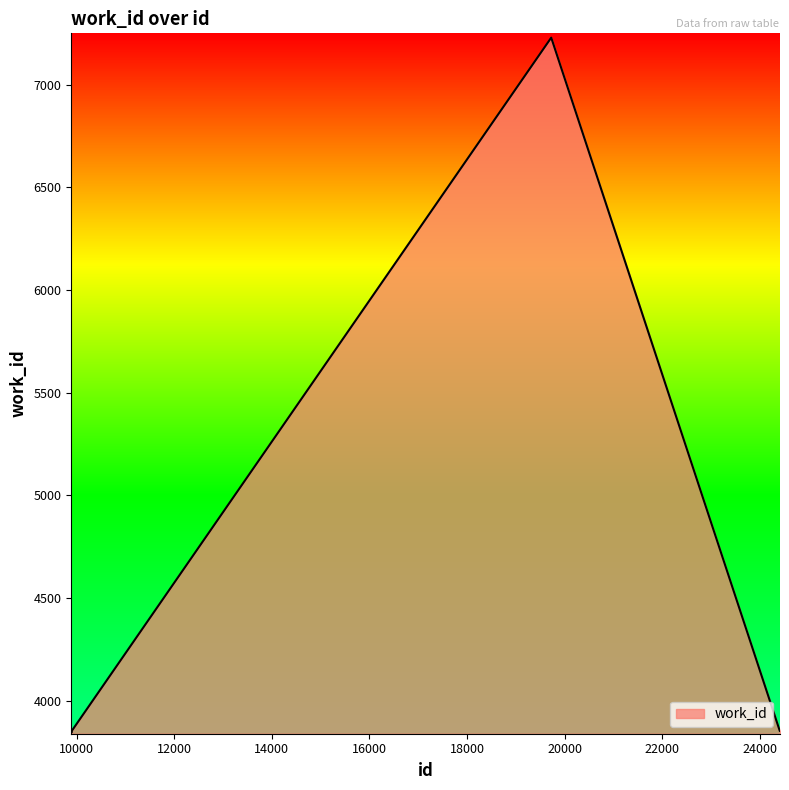

What is the smallest value displayed?

3846